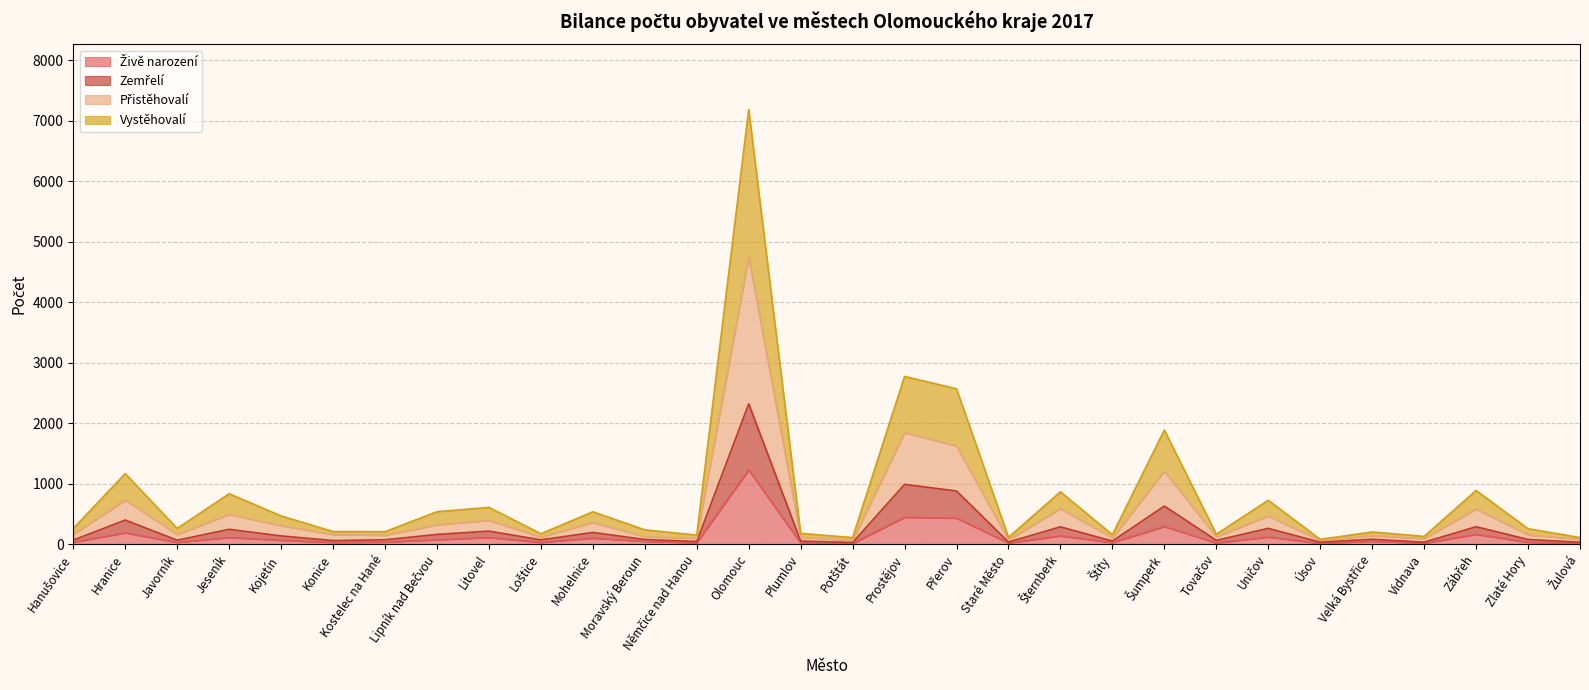

What is the smallest value displayed?

8